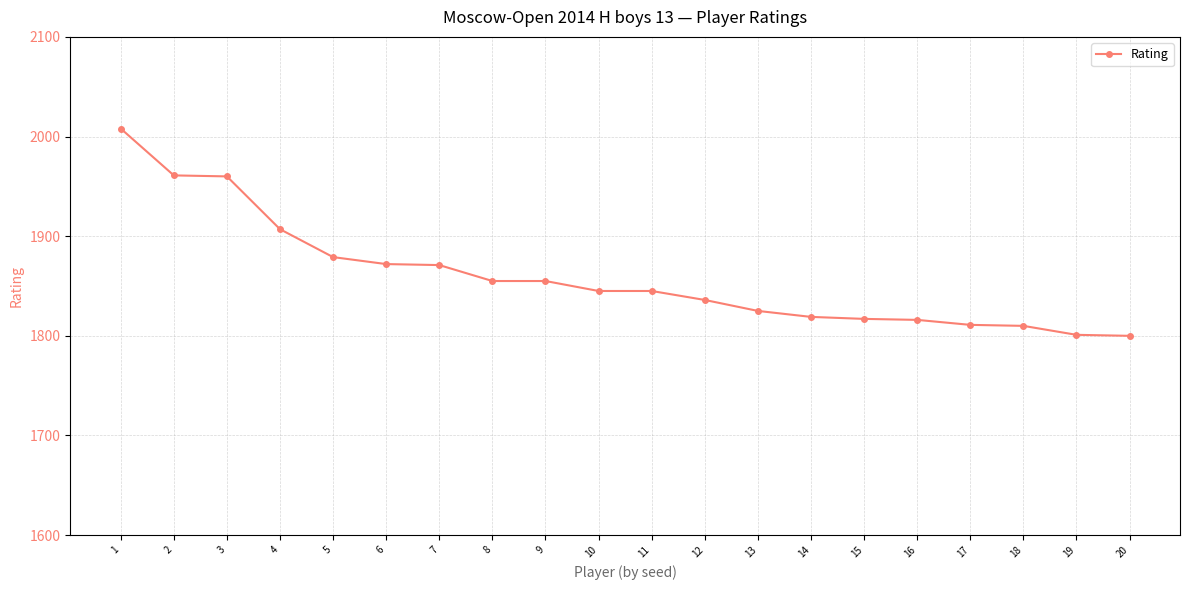

What is the value of the 8th point from the left?

1855